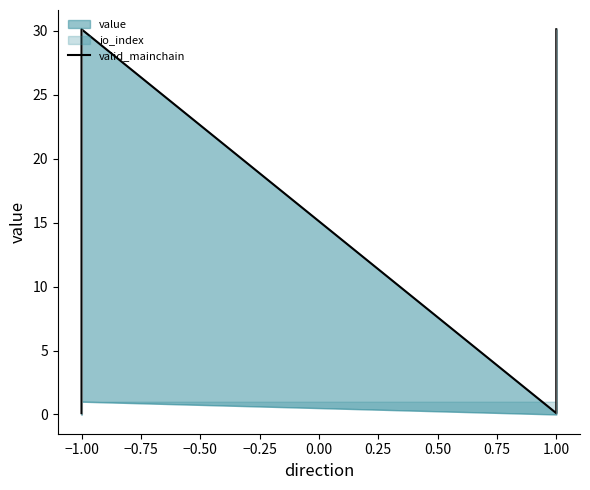

What is the average value?

15.1